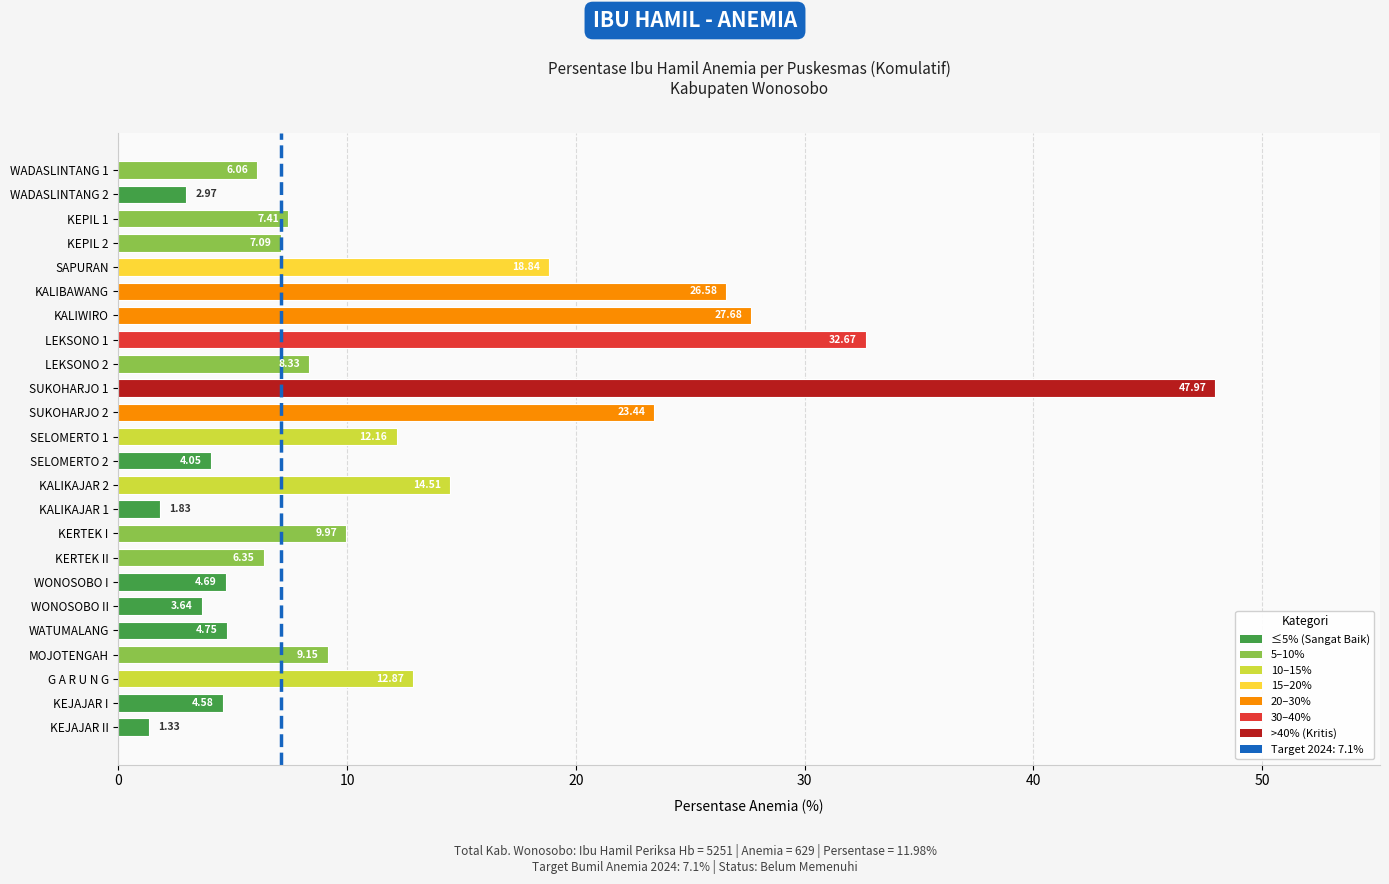

Between WATUMALANG and WONOSOBO II, which is larger?

WATUMALANG